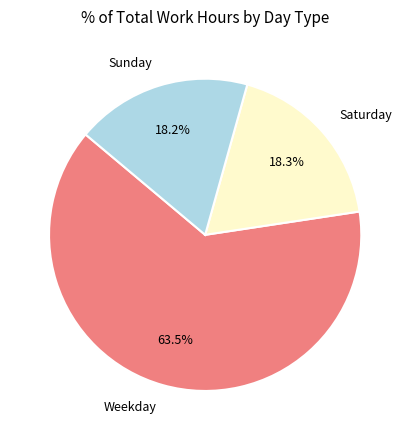

Combined, do Saturday and Weekday account for over 50%?

Yes